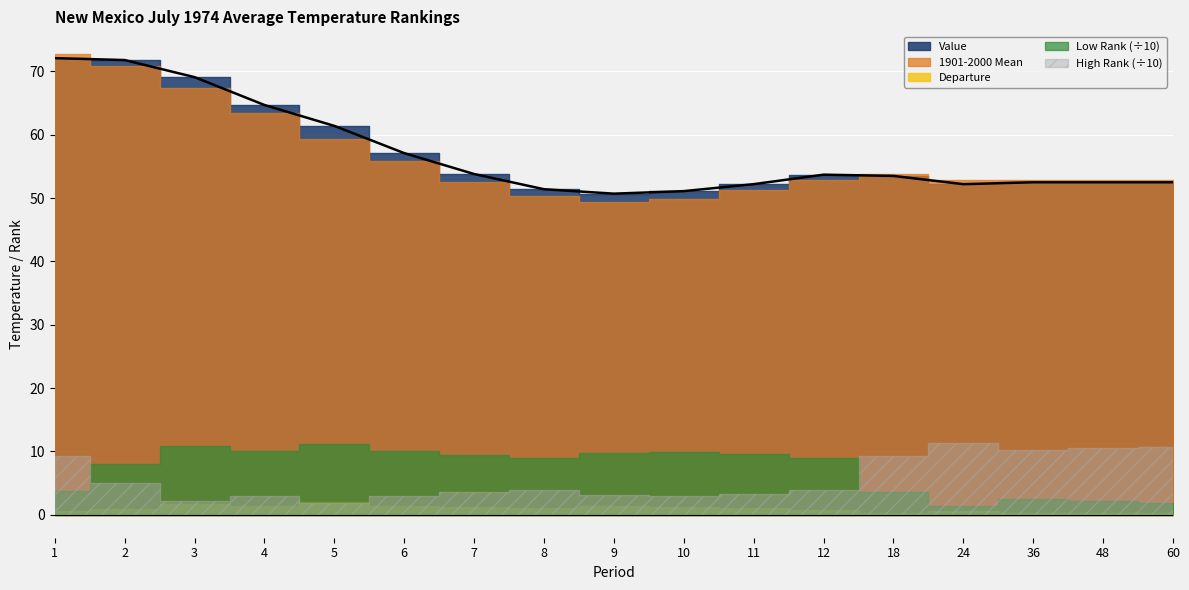

What are all the series names shown in the legend?

Value, 1901-2000 Mean, Departure, Low Rank, High Rank